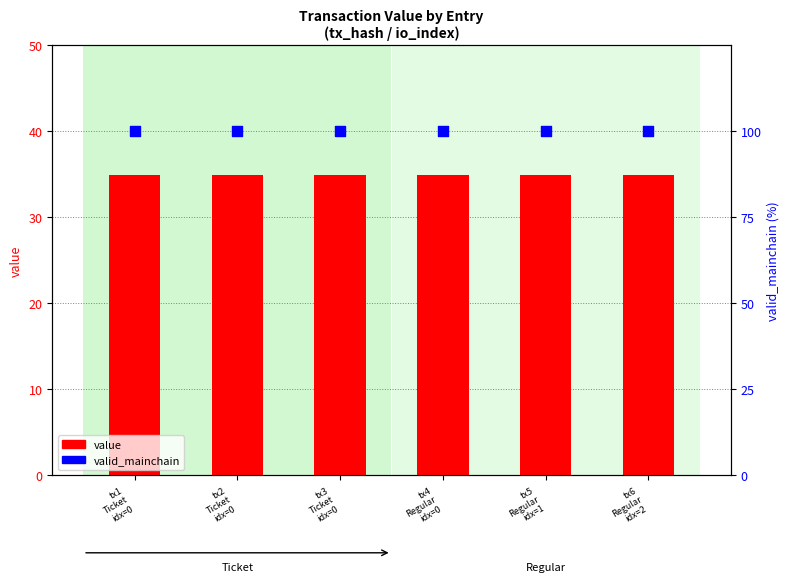

Which series contains the lowest Y value?

value